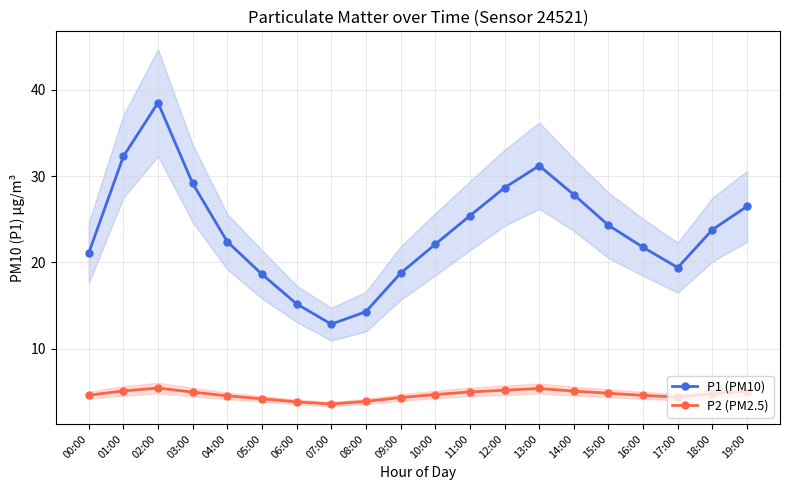

What are all the series names shown in the legend?

P1 (PM10), P2 (PM2.5)